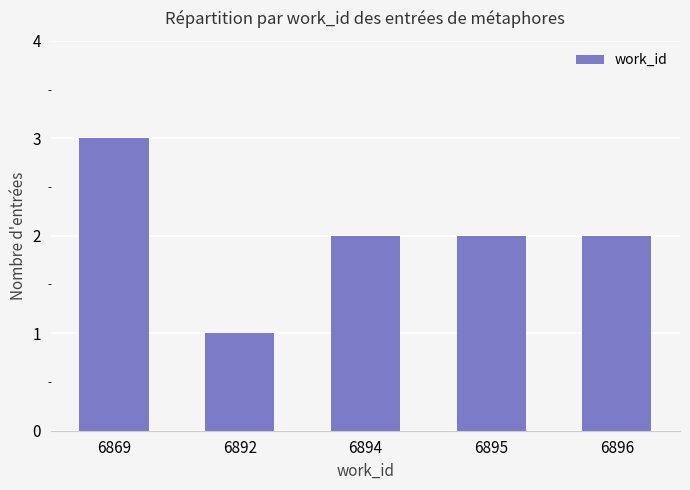

What is the smallest value displayed?

1